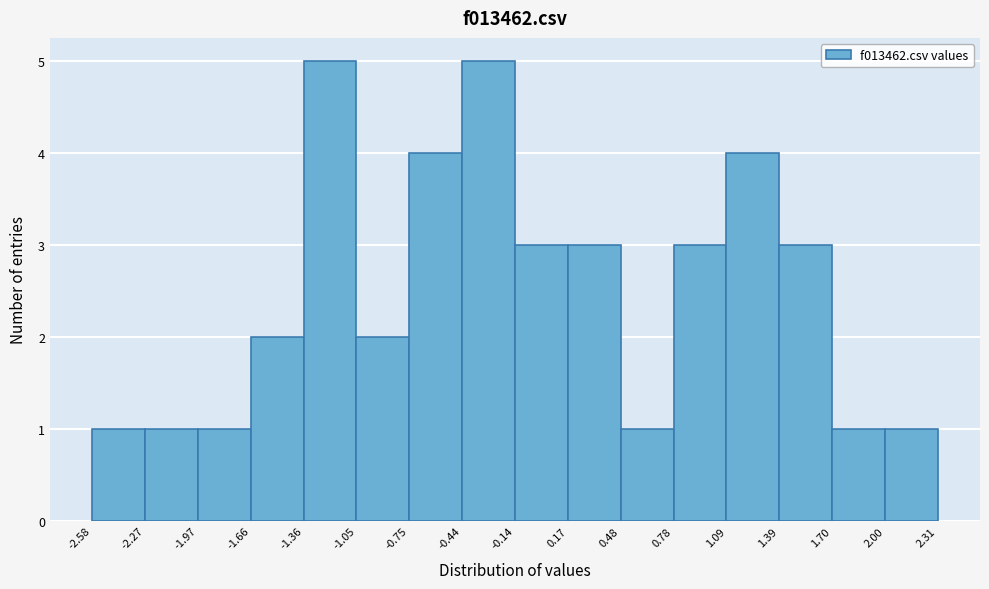

Reading left to right, list every bar in this chart as the range it spans on the x-axis followed by its height. The values are not printed on the chart, so give them approximately, as read against the axis.

-2.58 to -2.27: 1
-2.27 to -1.97: 1
-1.97 to -1.66: 1
-1.66 to -1.36: 2
-1.36 to -1.05: 5
-1.05 to -0.75: 2
-0.75 to -0.44: 4
-0.44 to -0.14: 5
-0.14 to 0.17: 3
0.17 to 0.48: 3
0.48 to 0.78: 1
0.78 to 1.09: 3
1.09 to 1.39: 4
1.39 to 1.70: 3
1.70 to 2.00: 1
2.00 to 2.31: 1